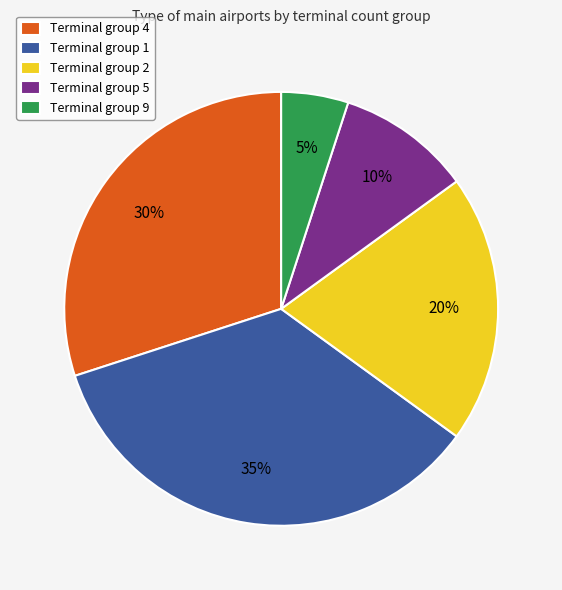

True or false: Terminal group 1 accounts for 35% of the total.

True